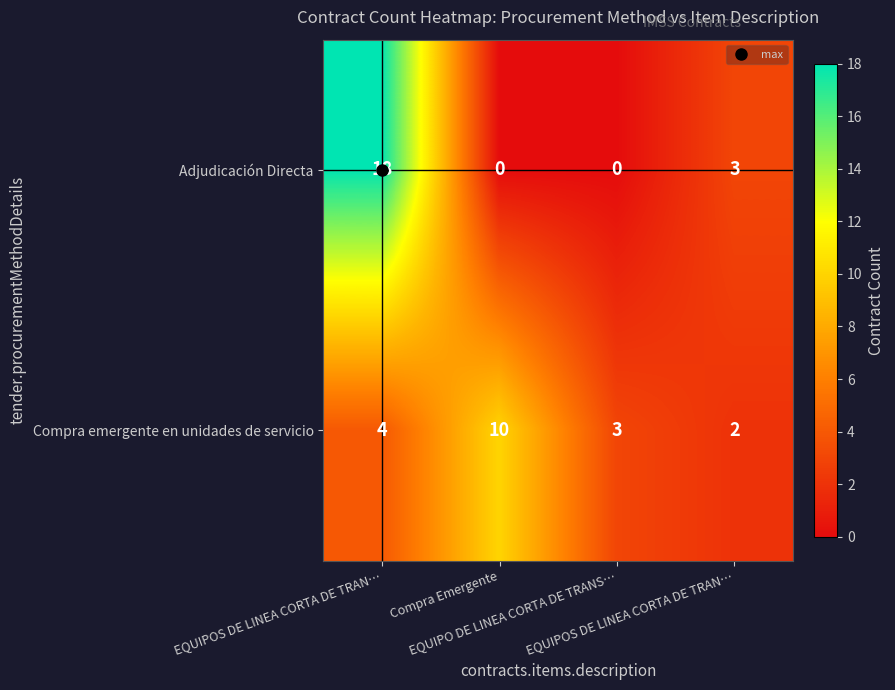

Reading left to right, extract all data points from this chart.

Adjudicación Directa: EQUIPOS DE LINEA CORTA DE TRAN…=18	Compra Emergente=0	EQUIPO DE LINEA CORTA DE TRANS…=0	EQUIPOS DE LINEA CORTA DE TRAN…=3
Compra emergente en unidades de servicio: EQUIPOS DE LINEA CORTA DE TRAN…=4	Compra Emergente=10	EQUIPO DE LINEA CORTA DE TRANS…=3	EQUIPOS DE LINEA CORTA DE TRAN…=2